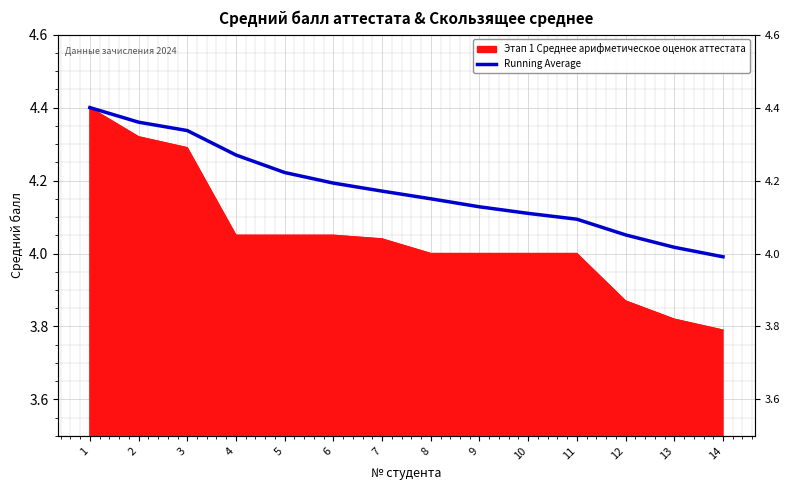

At which category does the chart reach its minimum across all series?

14